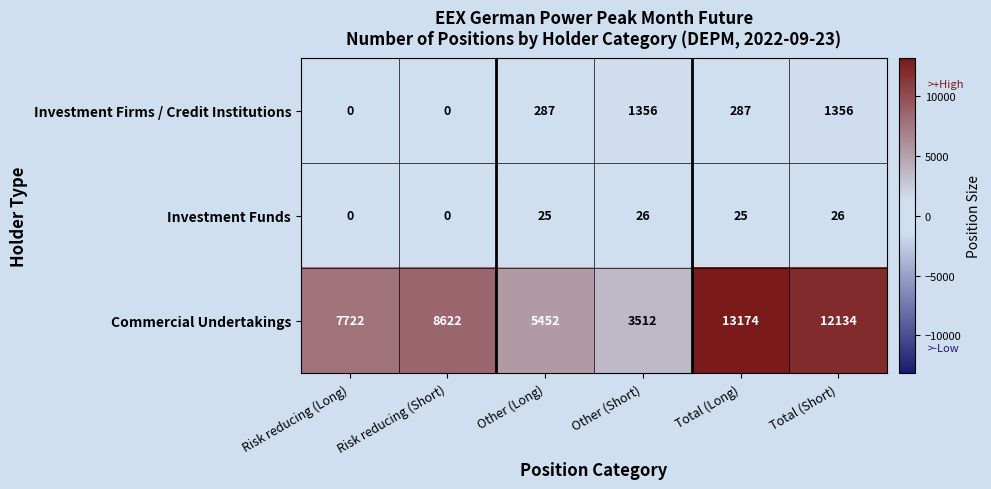

Count the number of data series in this chart.

3